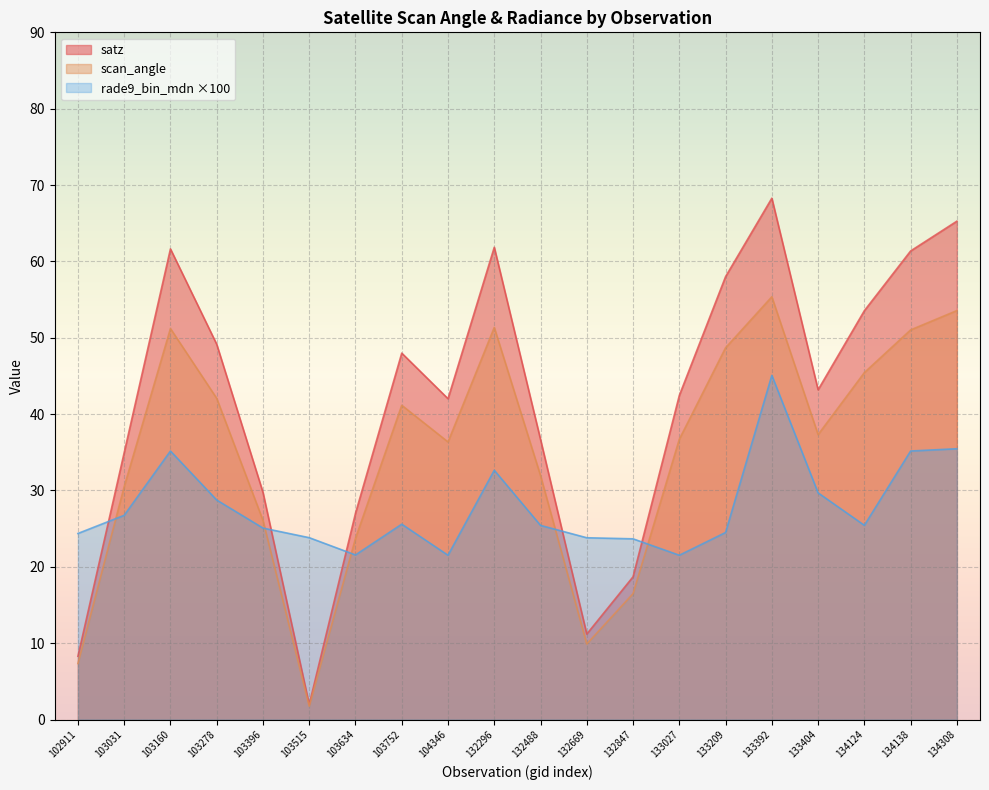

What is the value of the satz point at the 18th from the left?

53.5